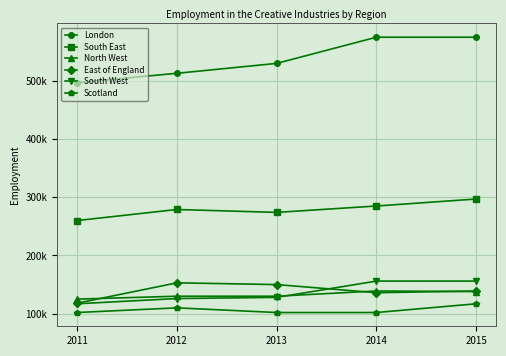

Where is the first local minimum for East of England?

2014